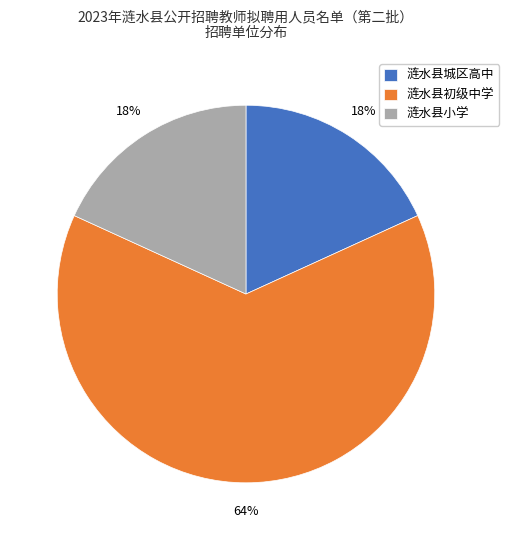

How many slices are in this pie chart?

3